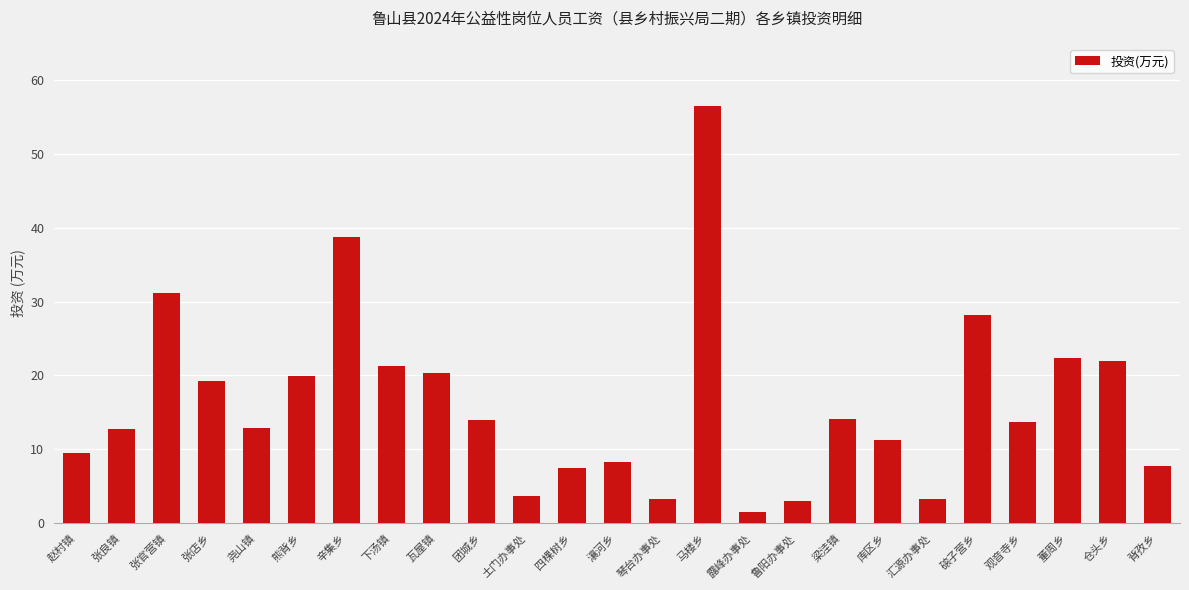

The value at 观音寺乡 is 13.7. True or false?

True